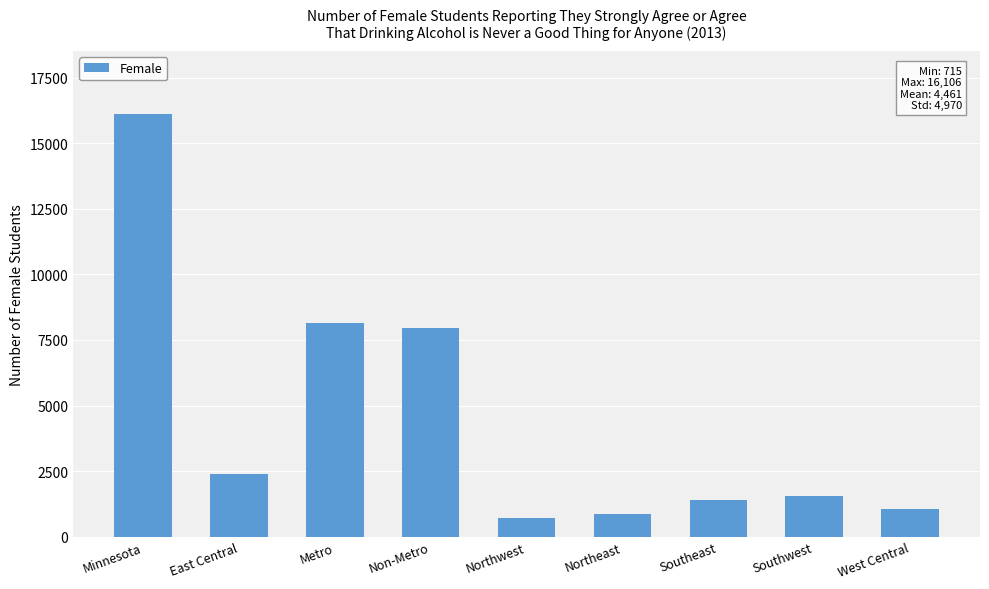

What is the label of the 3rd bar from the left?

Metro